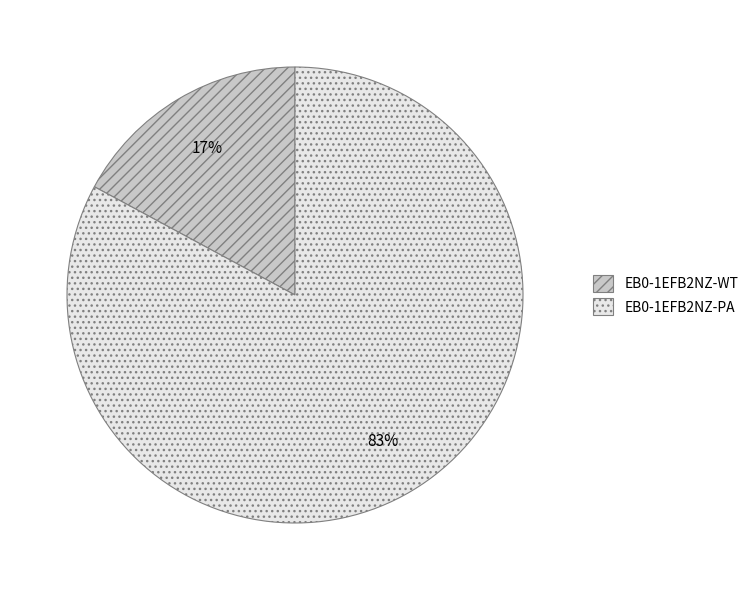

Which category accounts for the majority?

EB0-1EFB2NZ-PA